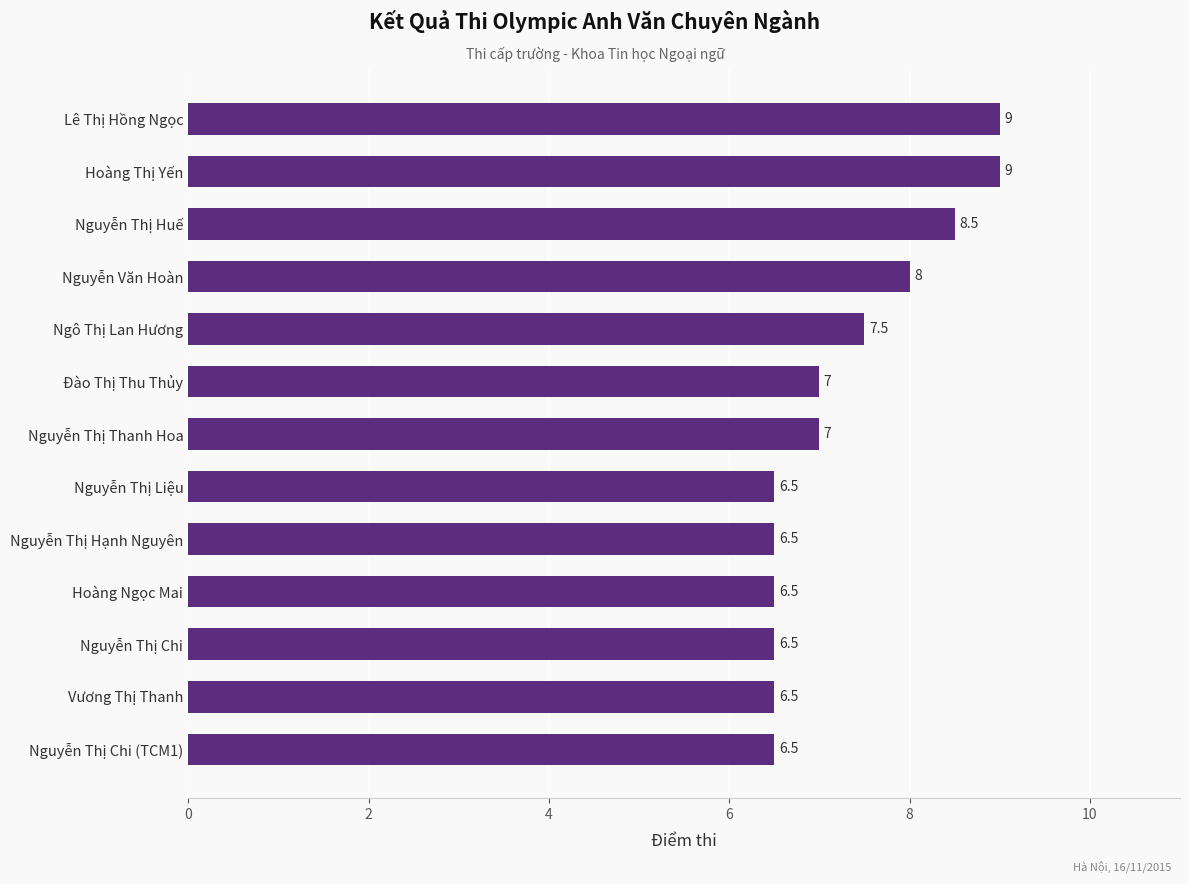

What is the ratio of the value at Nguyễn Văn Hoàn to the value at Nguyễn Thị Huế?

0.9